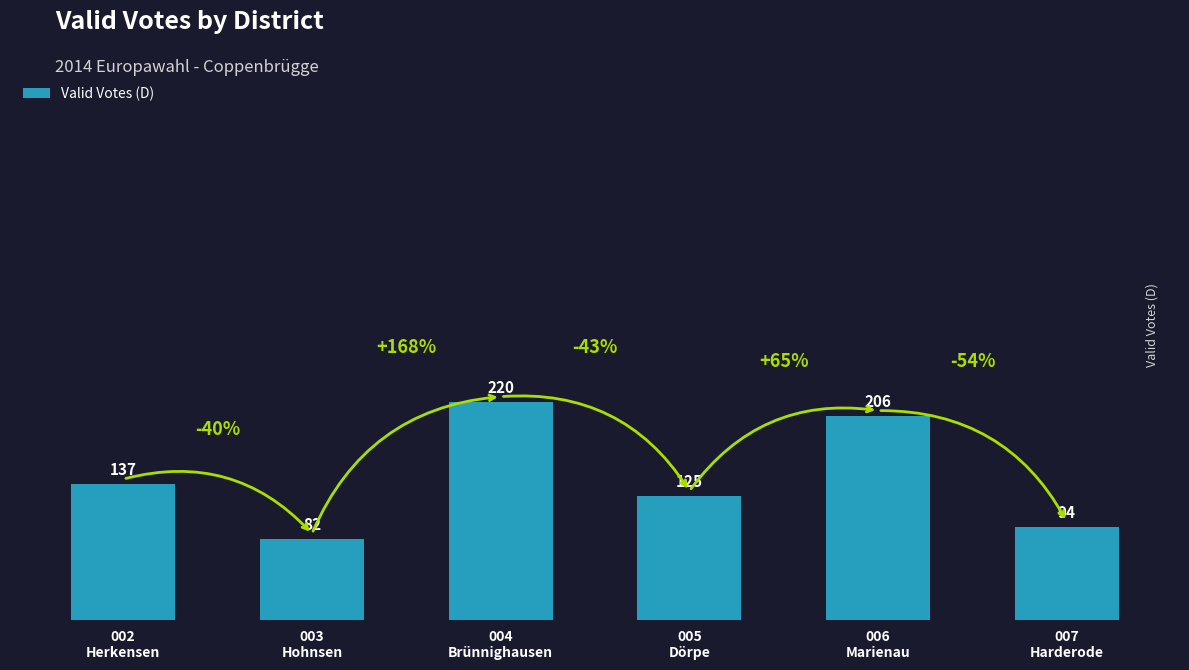

Which category has the lowest value across all series?

003
Hohnsen